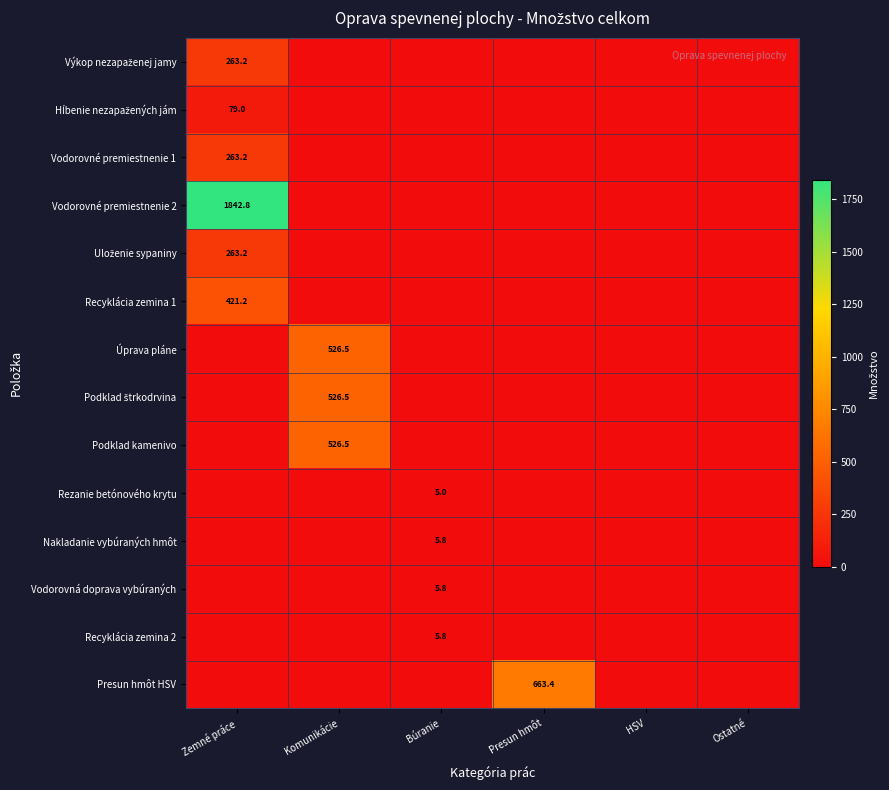

Is it true that Vodorovné premiestnenie 1 equals 263.2 at Zemné práce?

True